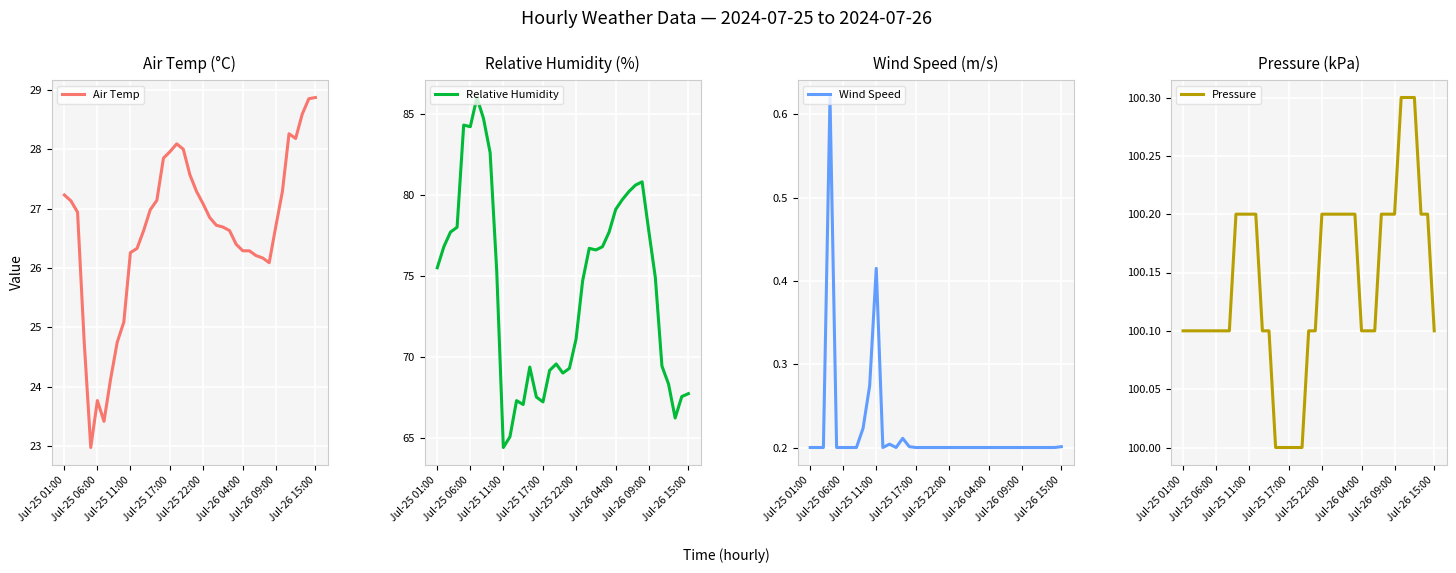

What is the difference between the second highest and minimum values in the Air Temp series?

5.9